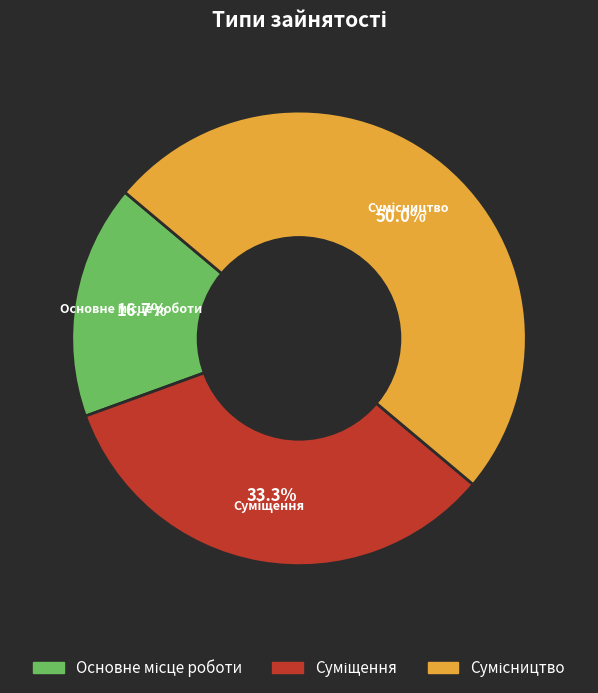

True or false: Суміщення accounts for 33% of the total.

True